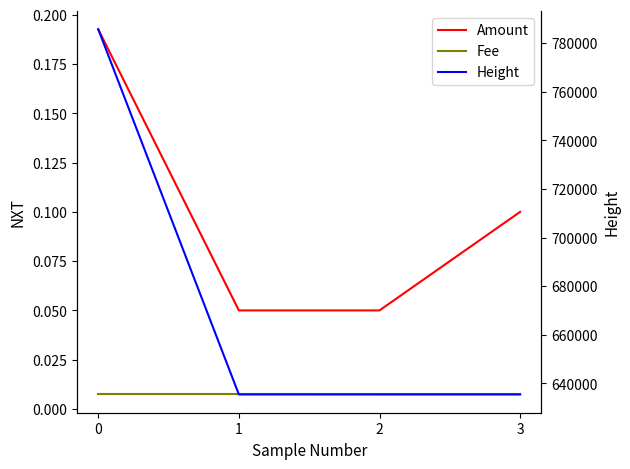

What is the greatest value displayed?

785707.0